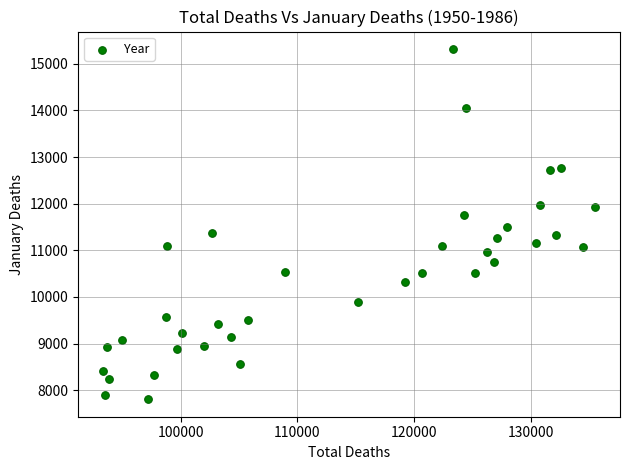

What is the range of X values (max minus min)?

42237